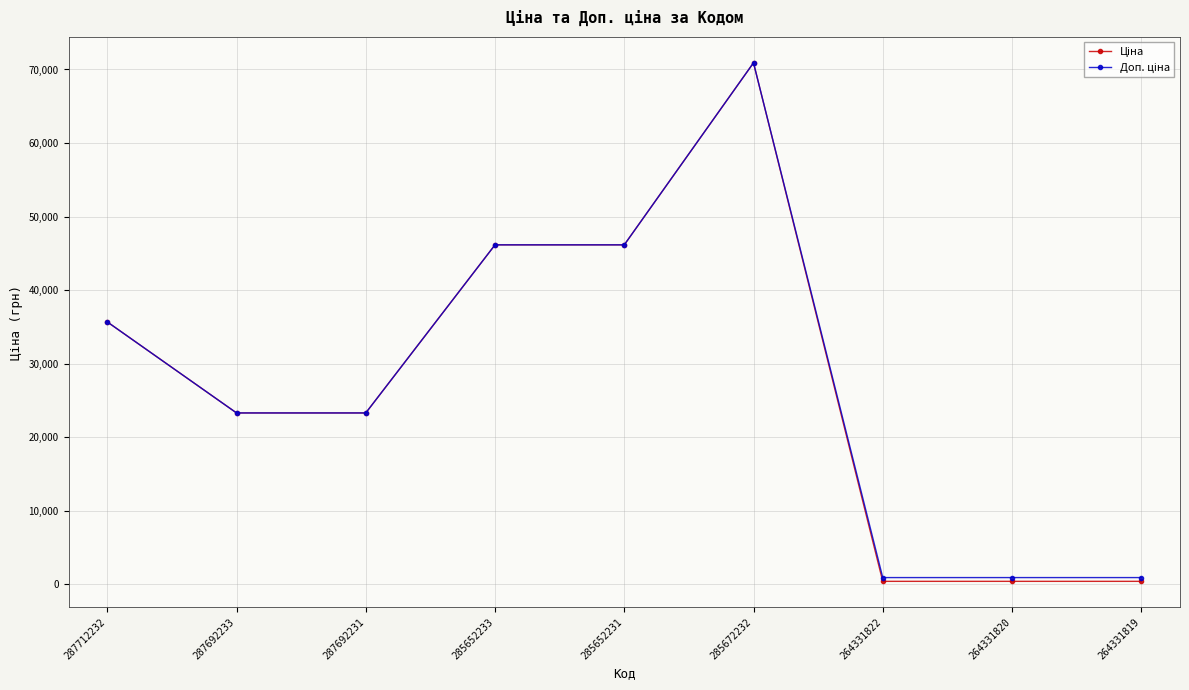

At how many categories does at least one series exceed 17575?

6